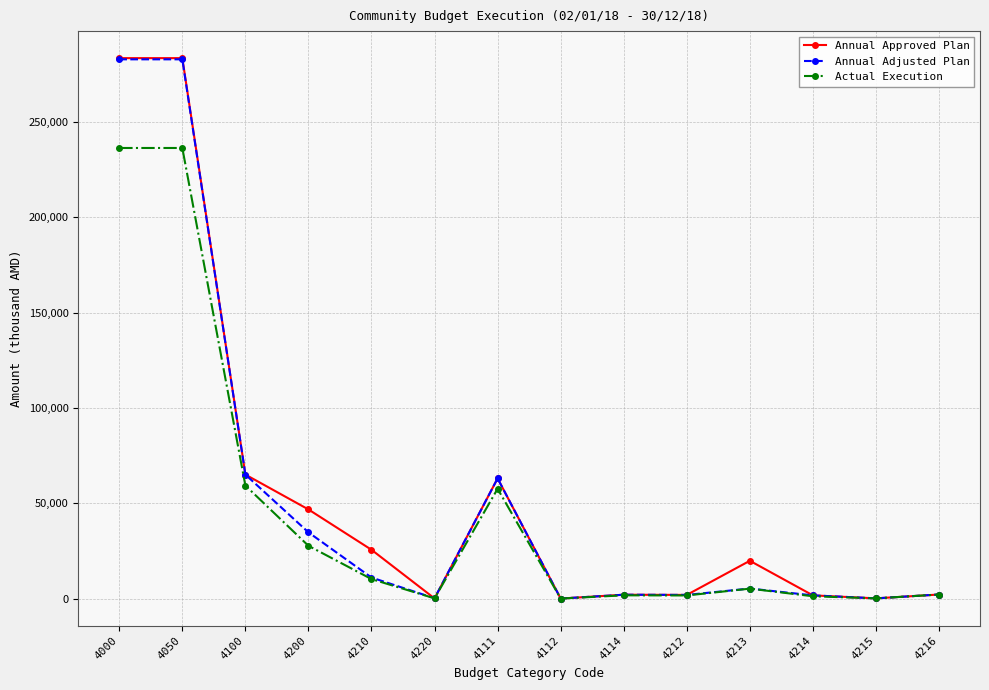

True or false: Annual Approved Plan has more than 1 points higher than both neighbors.

True